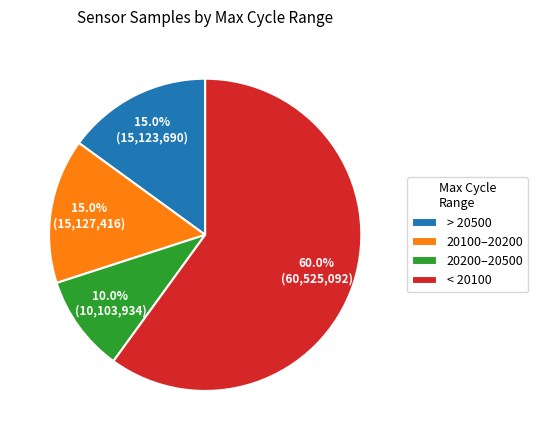

What is the ratio of the value at < 20100 to the value at > 20500?

4.0